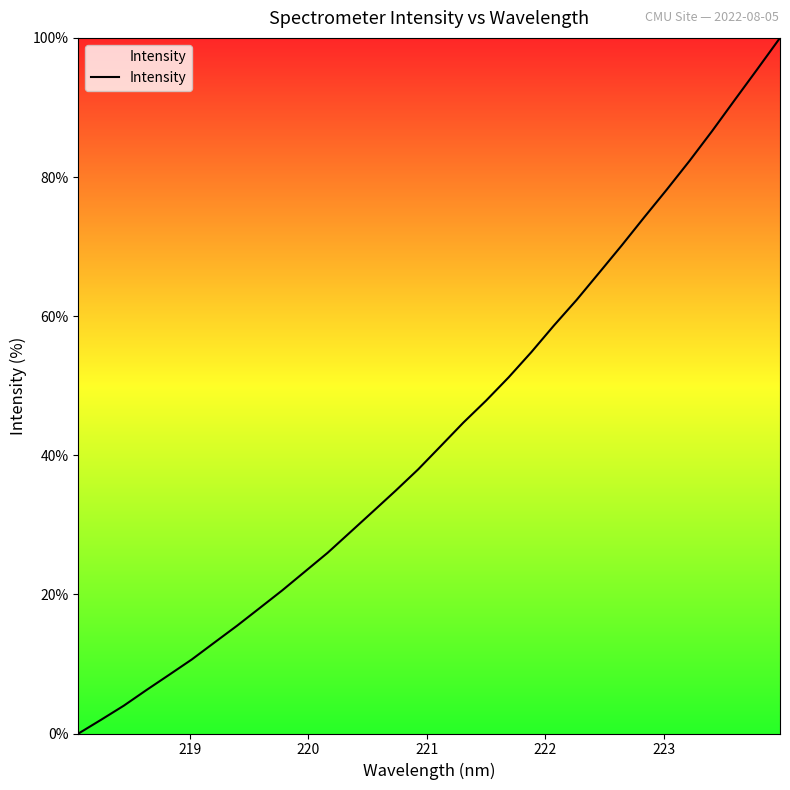

What is the maximum value shown in the chart?

100.0